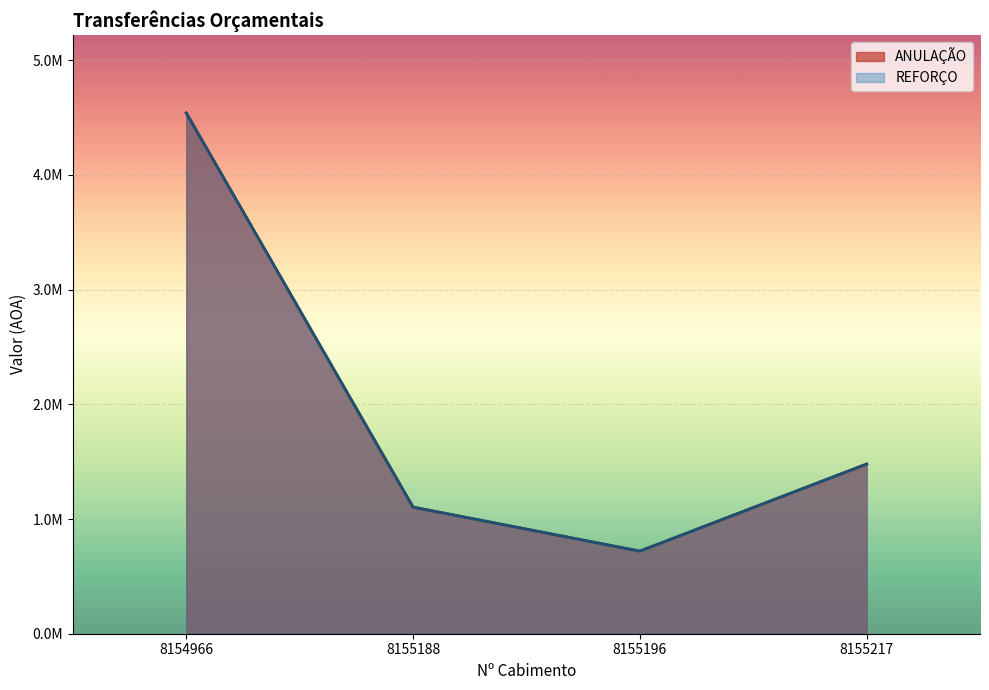

The ANULAÇÃO series shows 1688370 at 8155188. True or false?

False